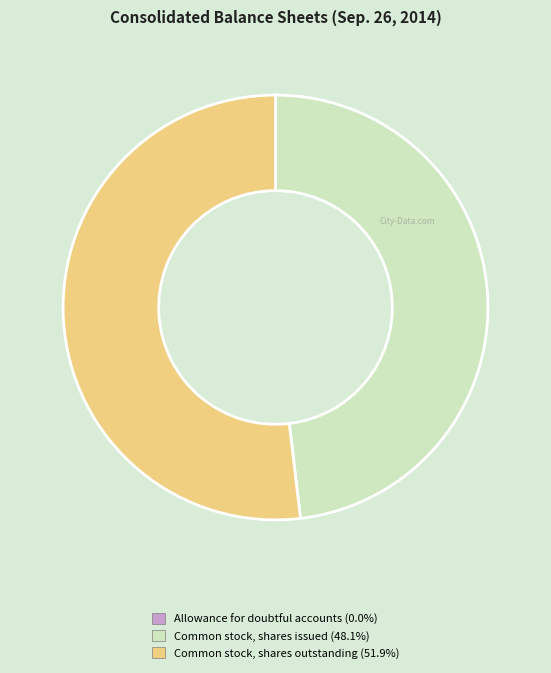

Which has a higher value, Common stock, shares issued or Common stock, shares outstanding?

Common stock, shares outstanding